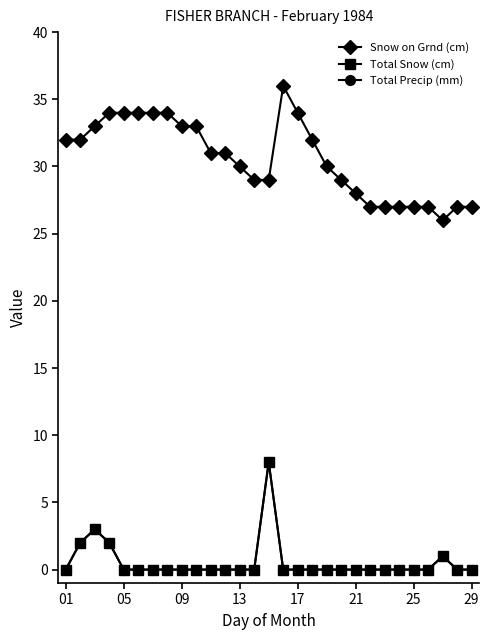

At how many categories does at least one series exceed 23?

29